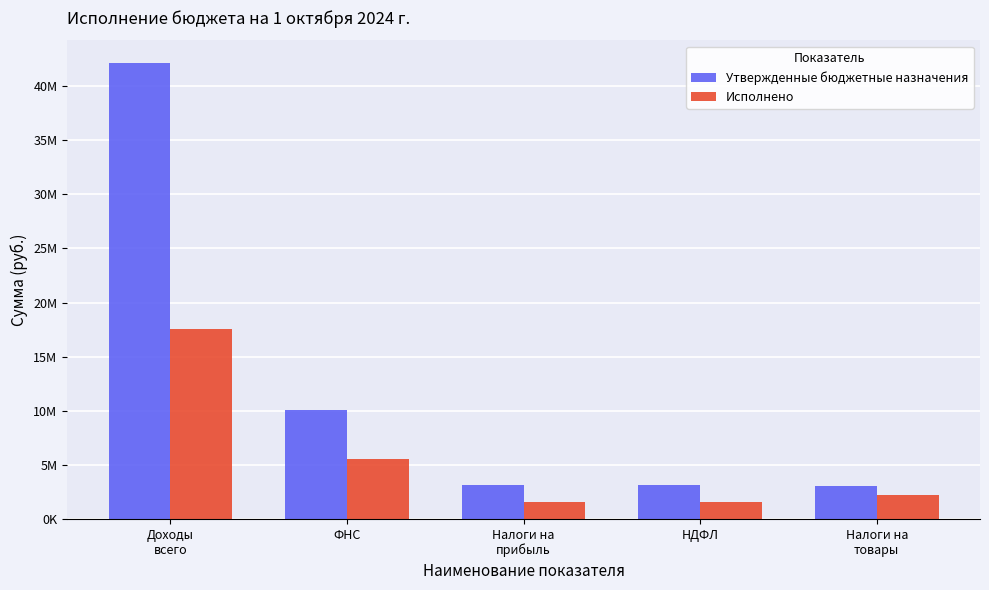

Rank the series at Налоги на
прибыль from lowest to highest value.

Исполнено, Утвержденные бюджетные назначения